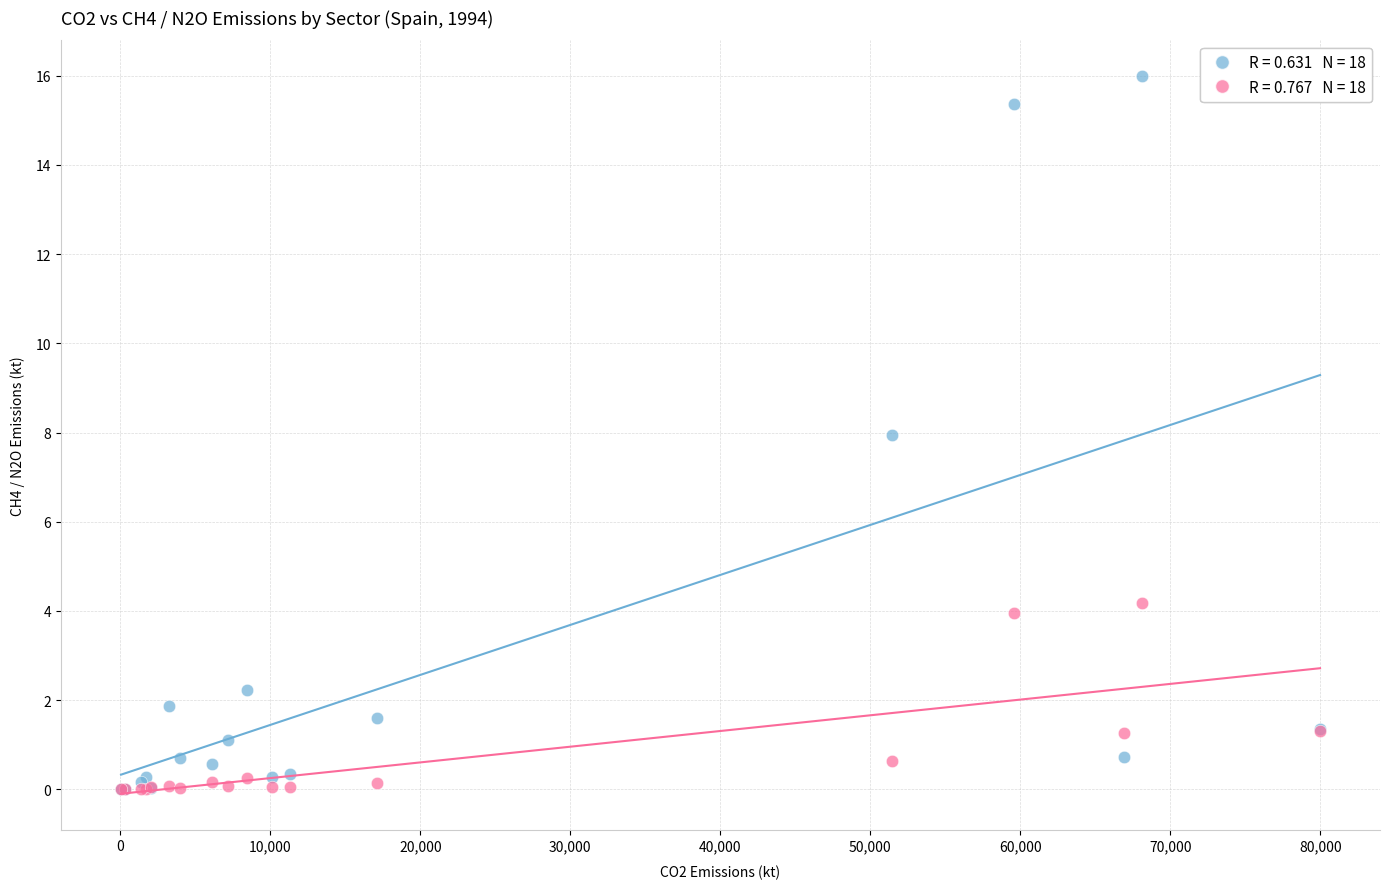

Across all series, what Y value is closest to 7?

7.9